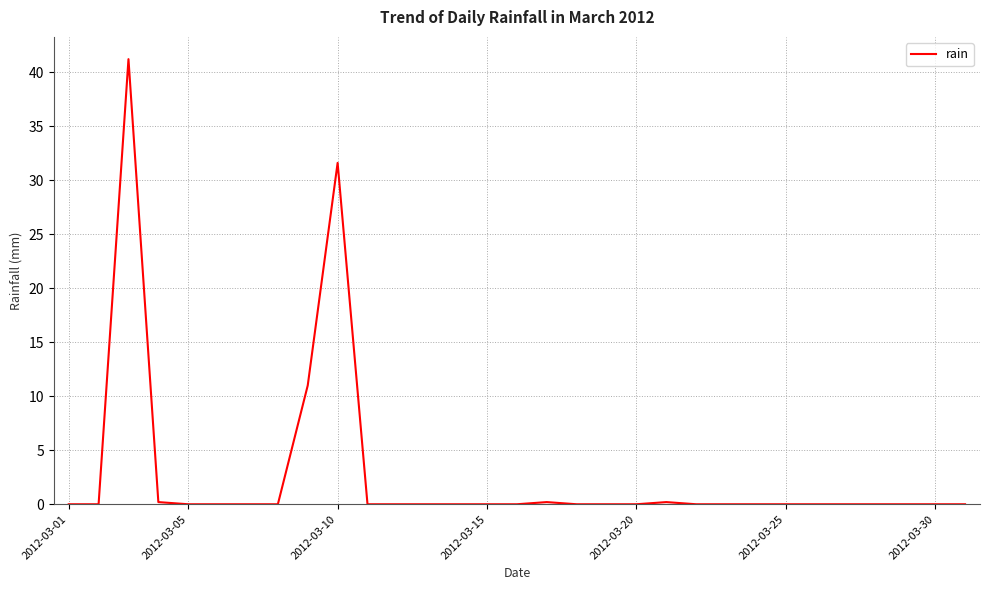

What is the greatest value displayed?

41.2